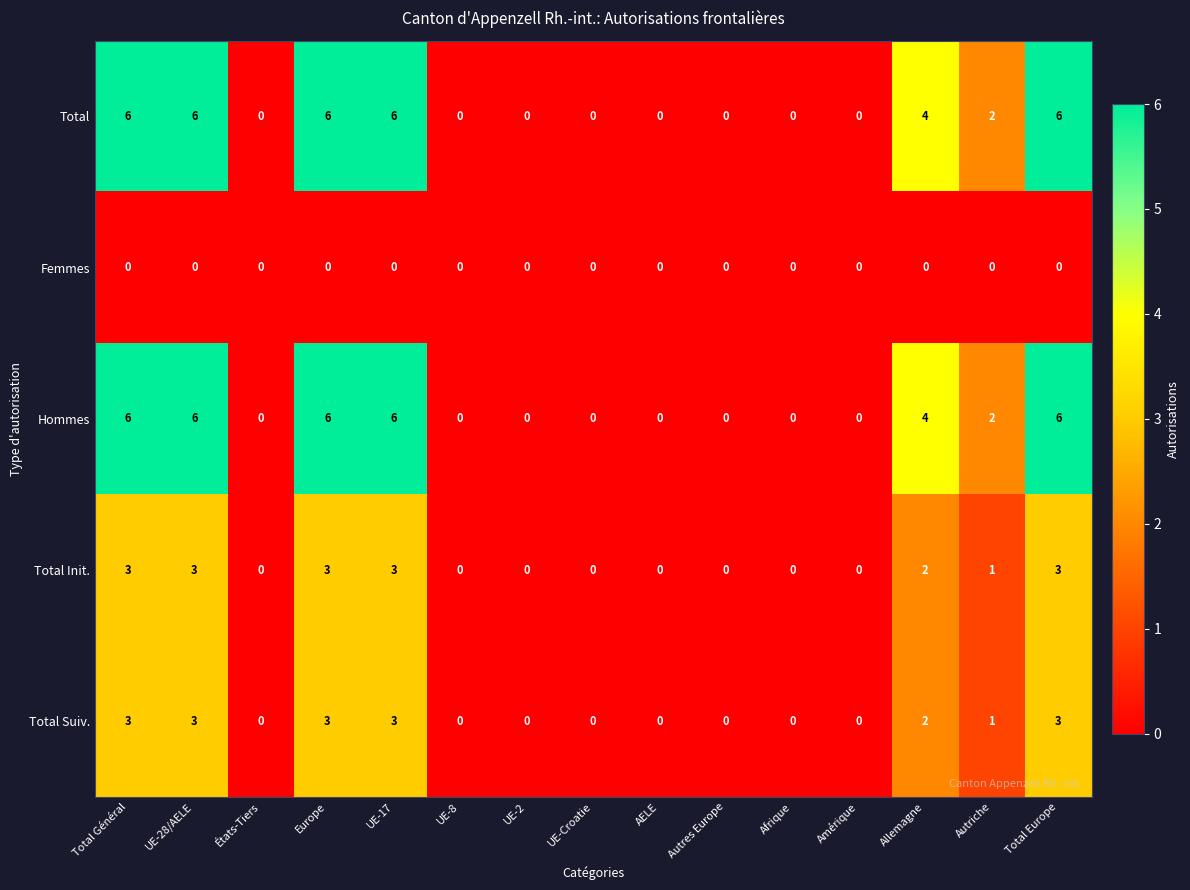

What is the spread (max minus min) of values at Europe?

6